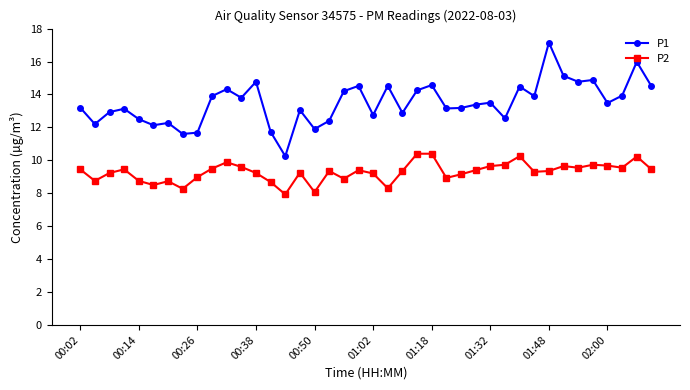

At how many categories does at least one series exceed 11?

39